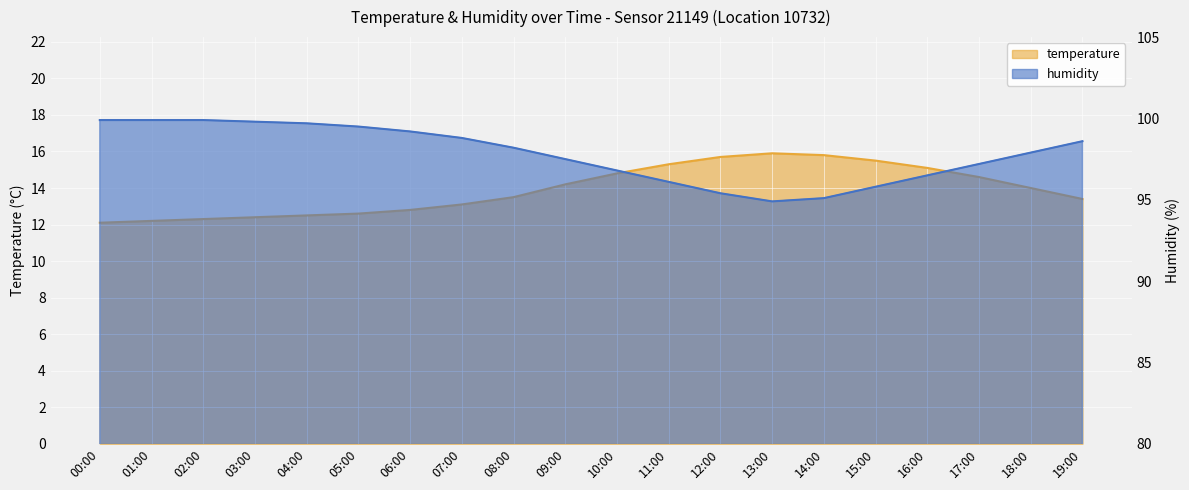

Is it true that humidity equals 95.1 at 14:00?

True